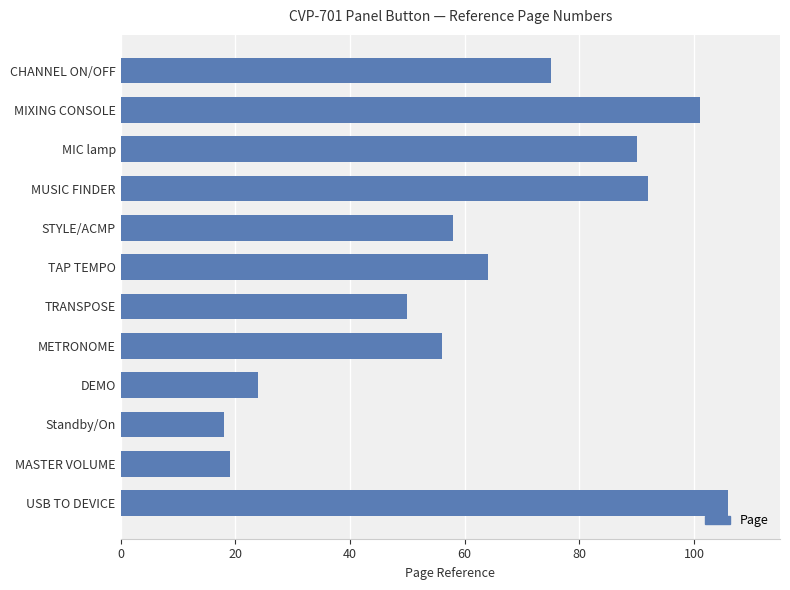

How many bars are there in total?

12